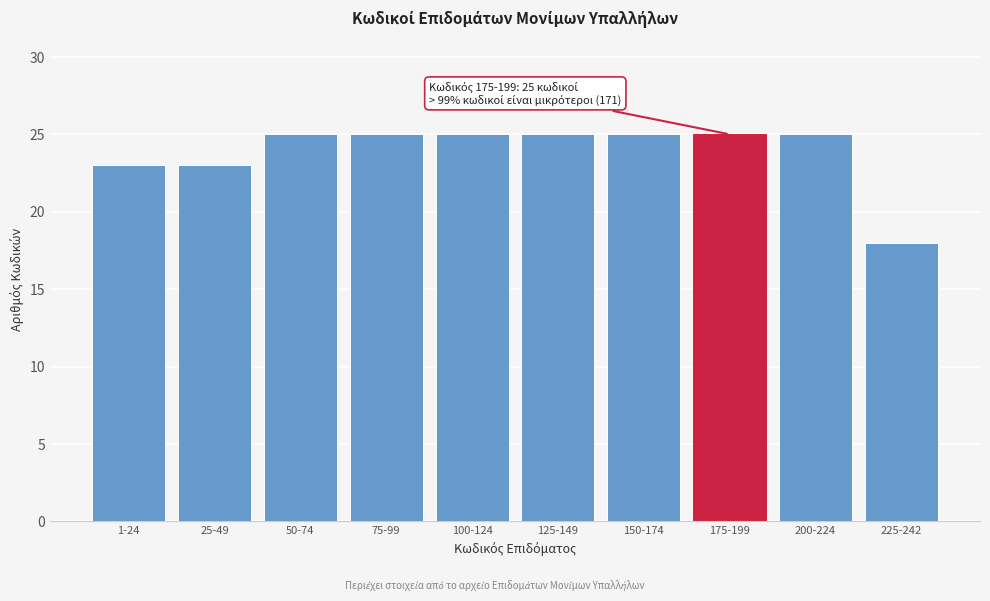

Reading left to right, list all the values displayed in this chart.

1-24=23	25-49=23	50-74=25	75-99=25	100-124=25	125-149=25	150-174=25	175-199=25	200-224=25	225-242=18